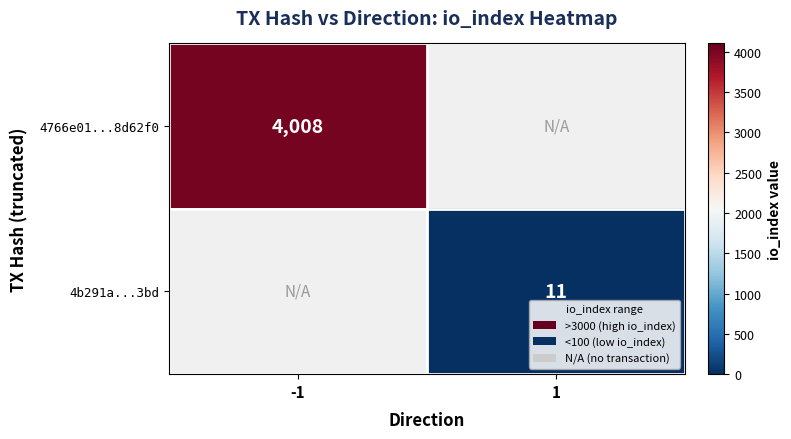

The value of 4b291a...3bd at 1 is 16.5. True or false?

False